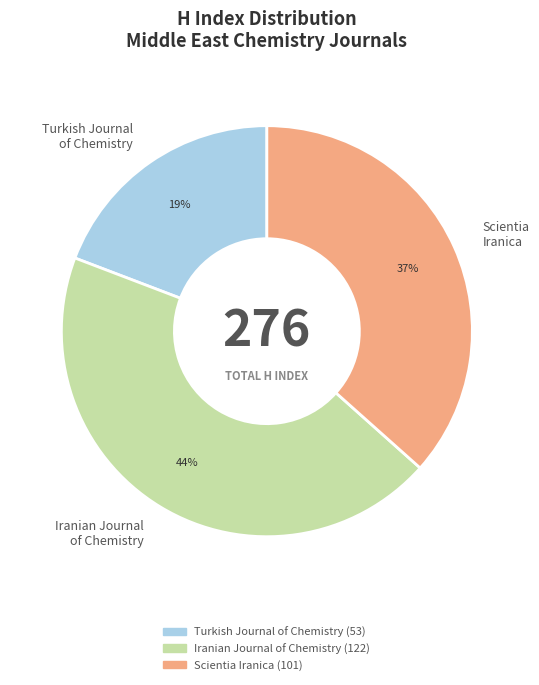

Count the number of slices in the pie.

3